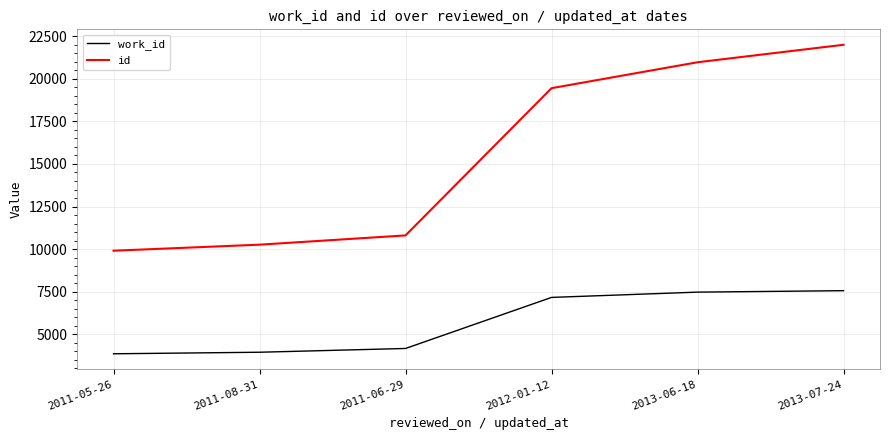

The value of work_id at 2013-06-18 is 4288. True or false?

False